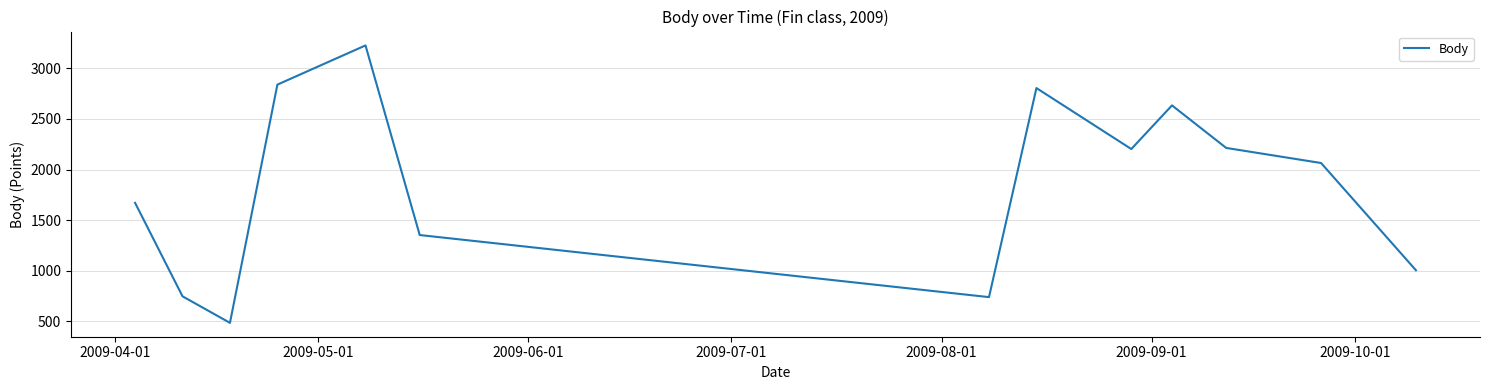

What is the minimum value shown in the chart?

486